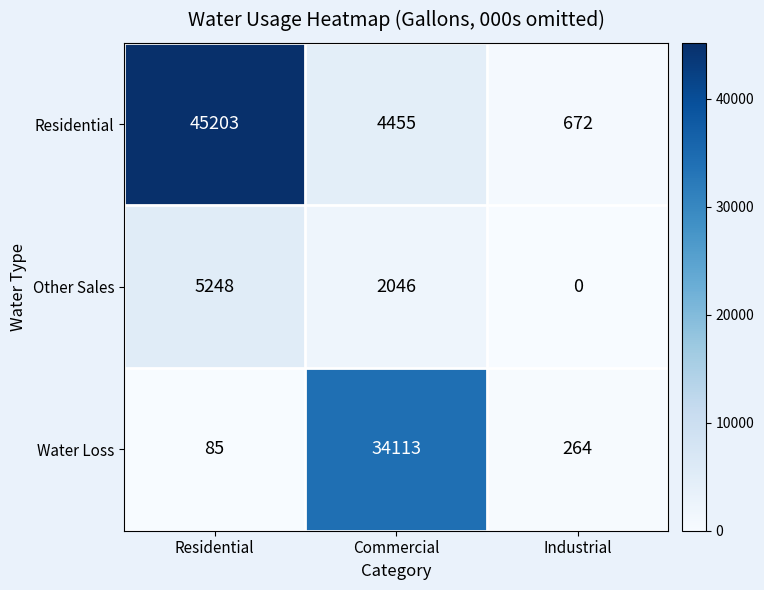

Is it true that Water Loss equals 34113 at Commercial?

True